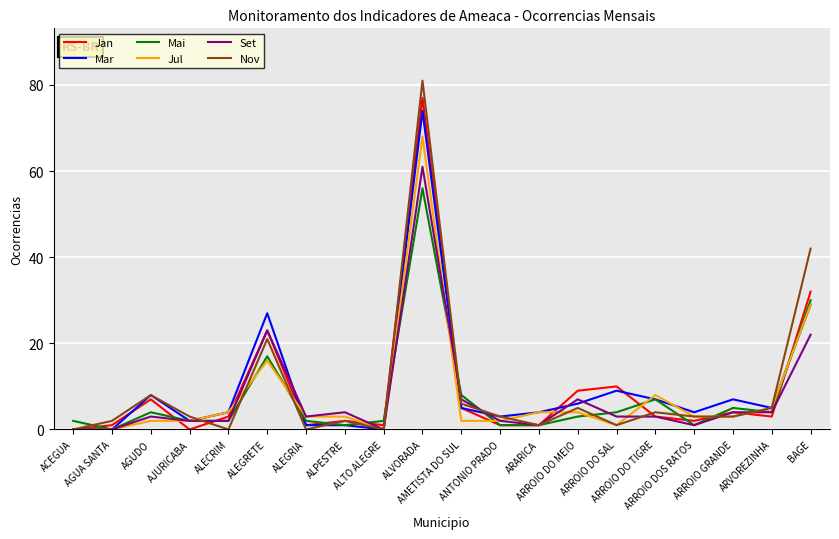

What is the difference between the maximum and minimum values in the Jan series?

77